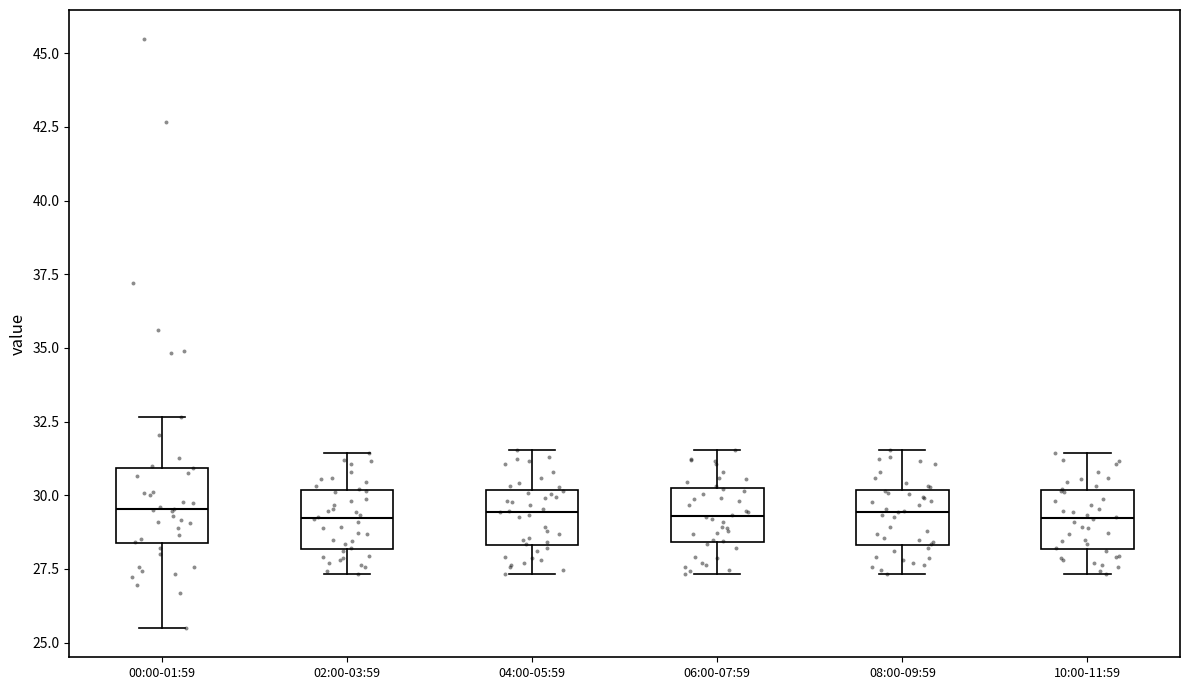

Where does the upper whisker of the box for 08:00-09:59 end on the y-axis? The values are not printed on the chart, so give them approximately, as read against the axis.

31.5